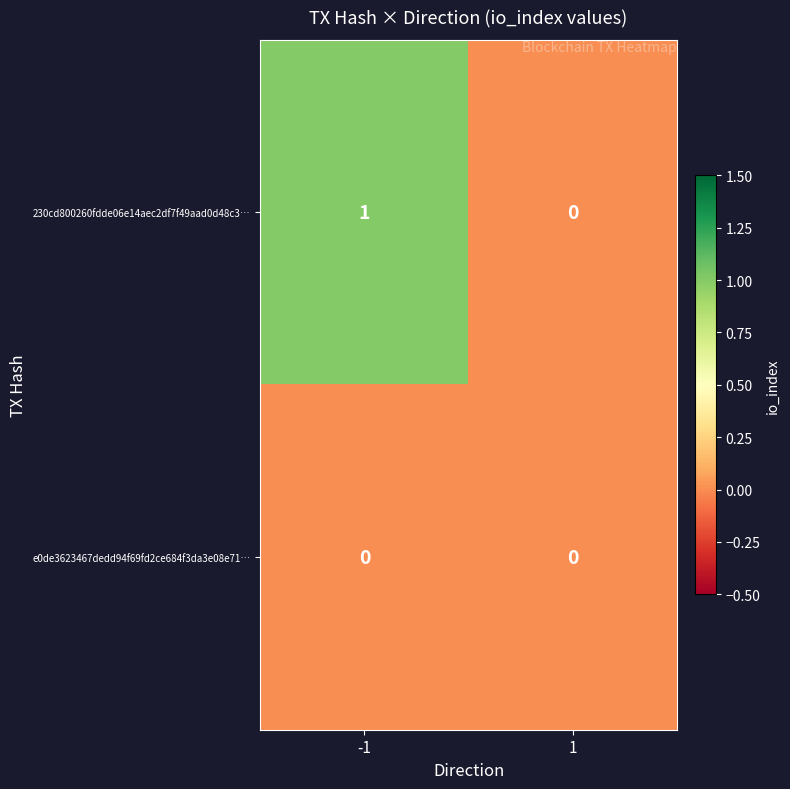

Is it true that e0de3623467dedd94f69fd2ce684f3da3e08e71… equals 0 at 1?

True